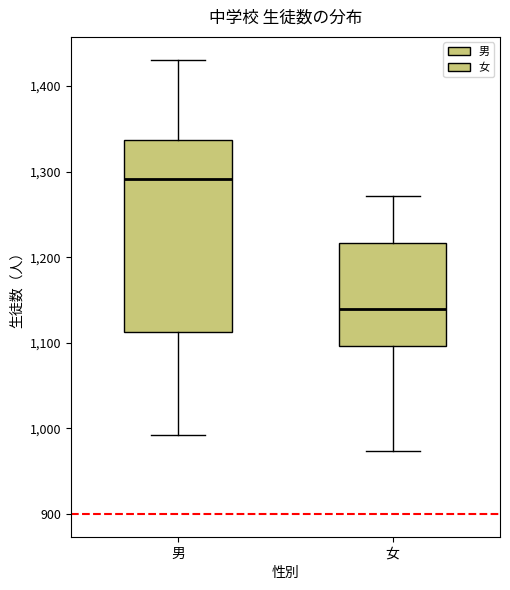

Which box's median line is the lowest?

女